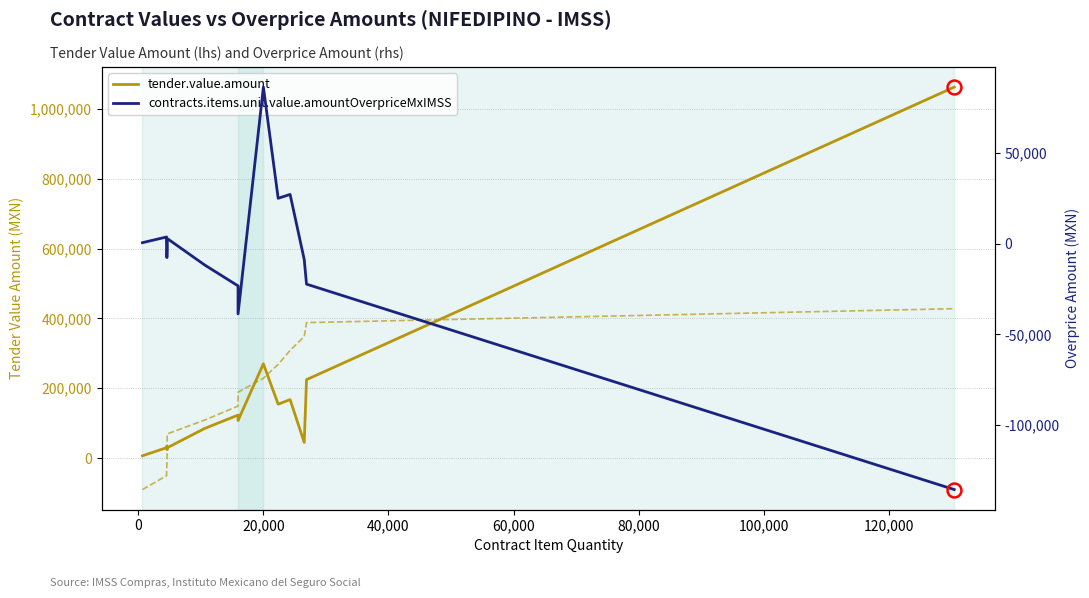

What is the sum of all tender.value.amount values?

2363718.1